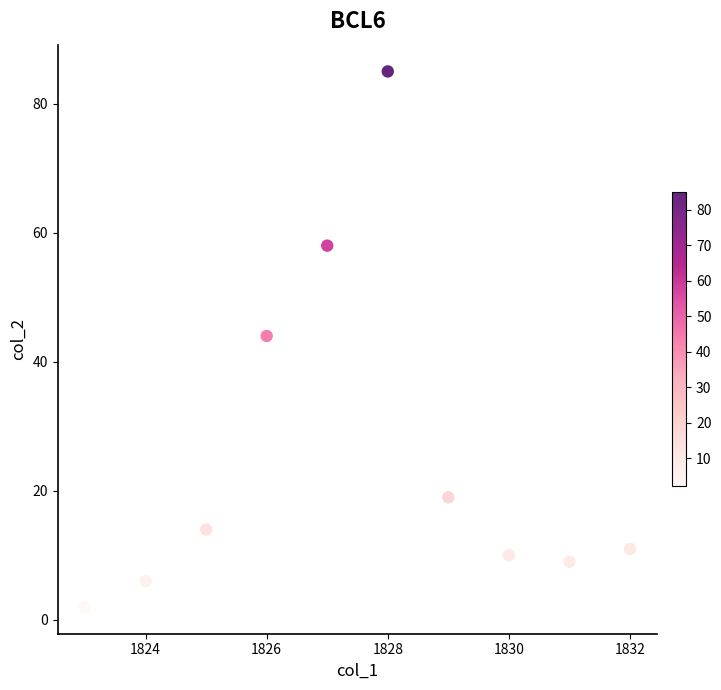

What Y value in the scatter plot is closest to 43?

44